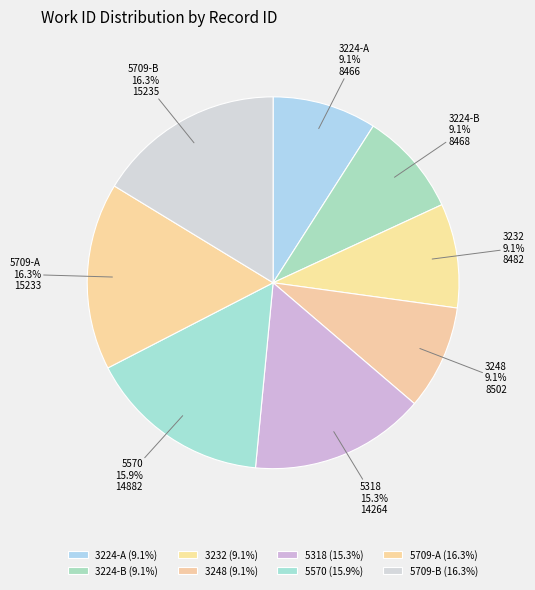

Is there any slice that represents more than half of the pie?

No